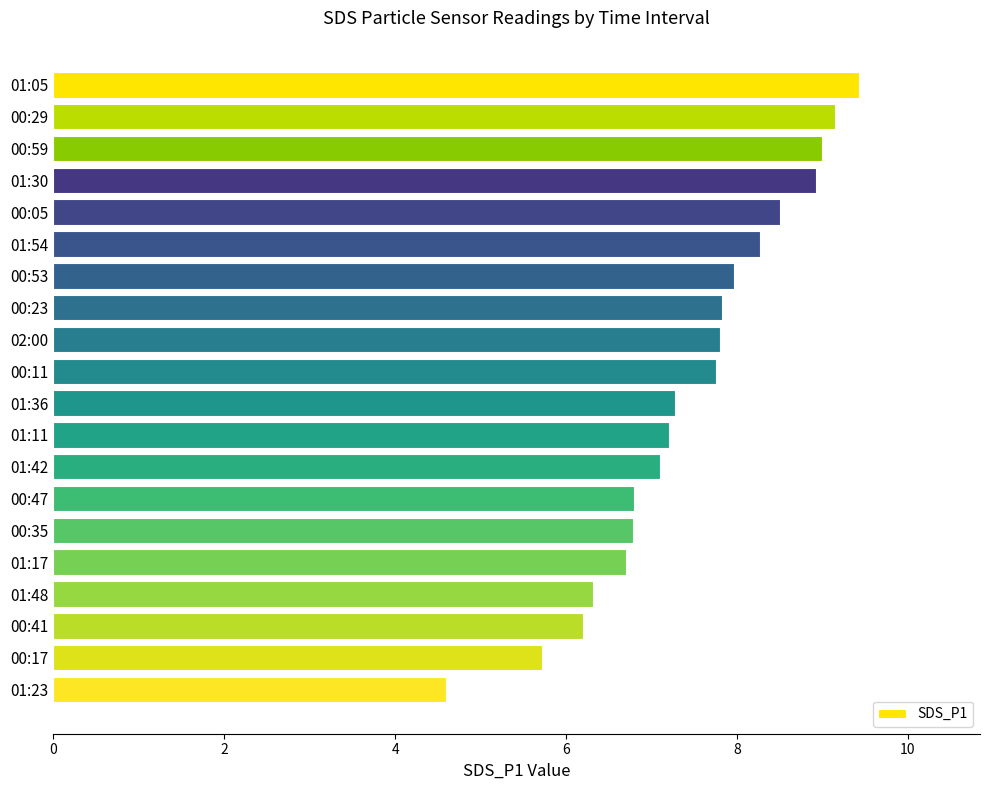

What is the difference between the second highest and second lowest values?

3.4